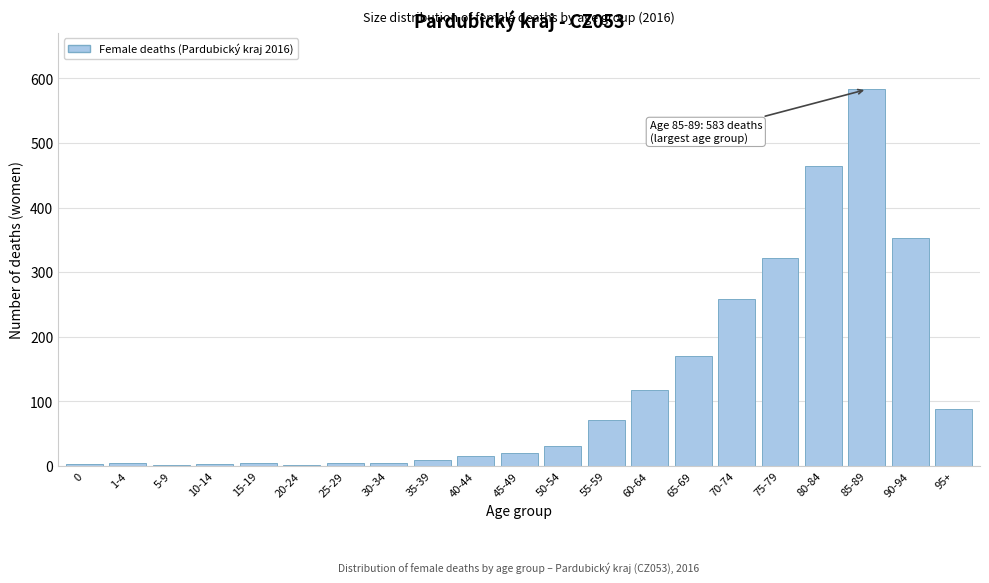

Is it true that the value at 75-79 is 205?

False